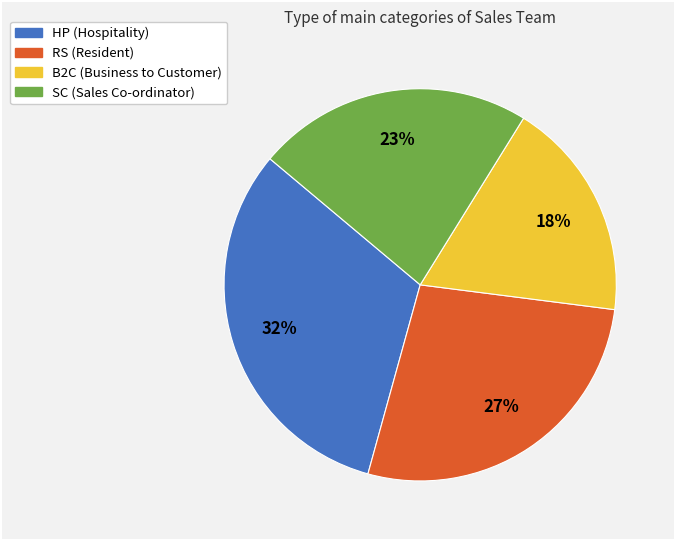

How many slices are in this pie chart?

4